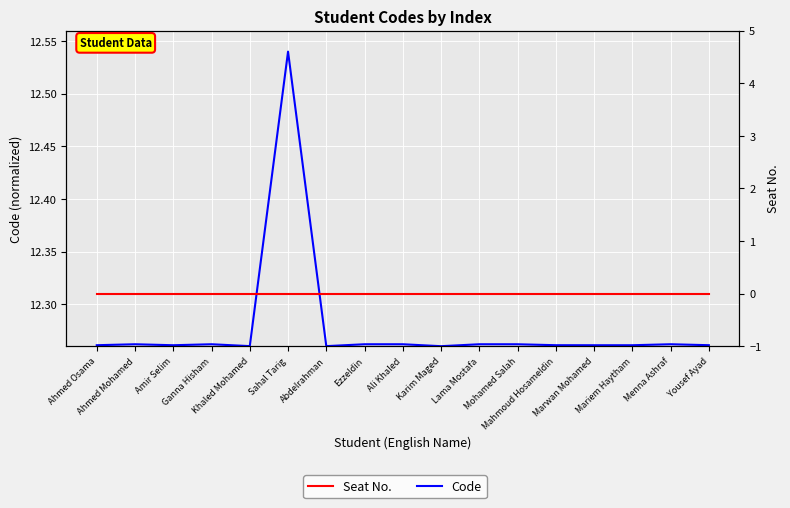

Count the number of categories in the chart.

17